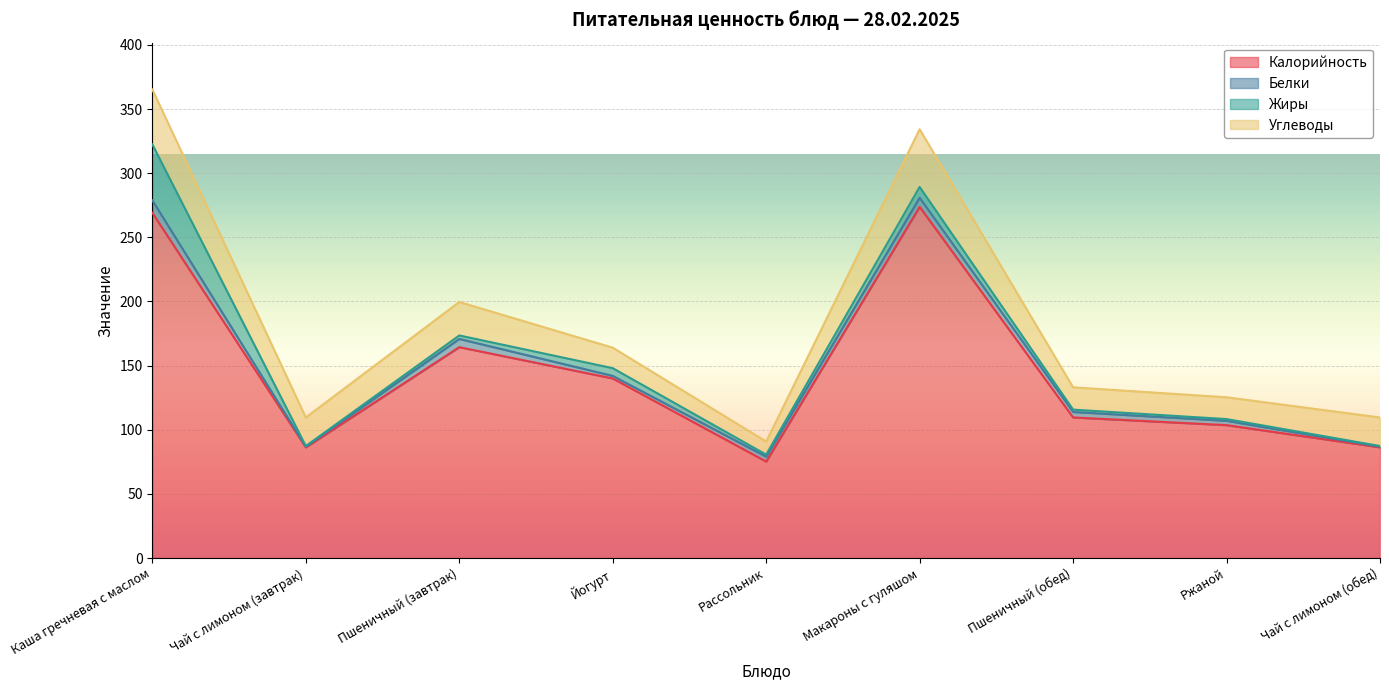

The value of Белки at Пшеничный (обед) is 4.3. True or false?

True